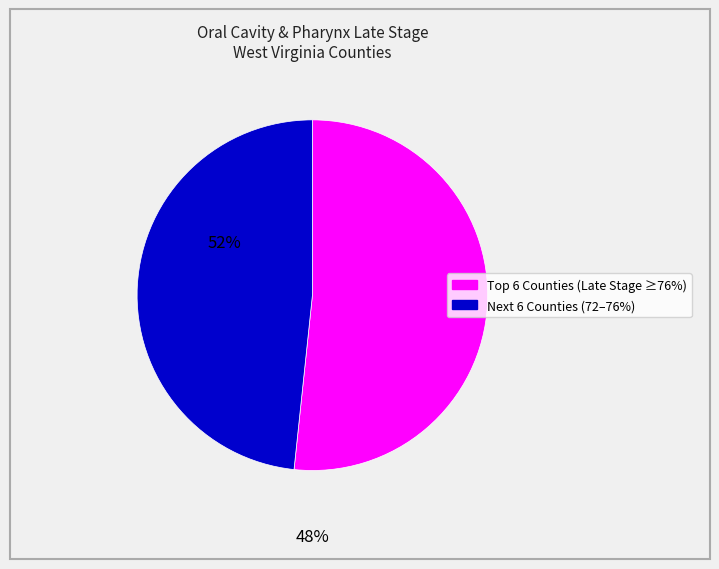

Is there a majority slice in this chart?

Yes